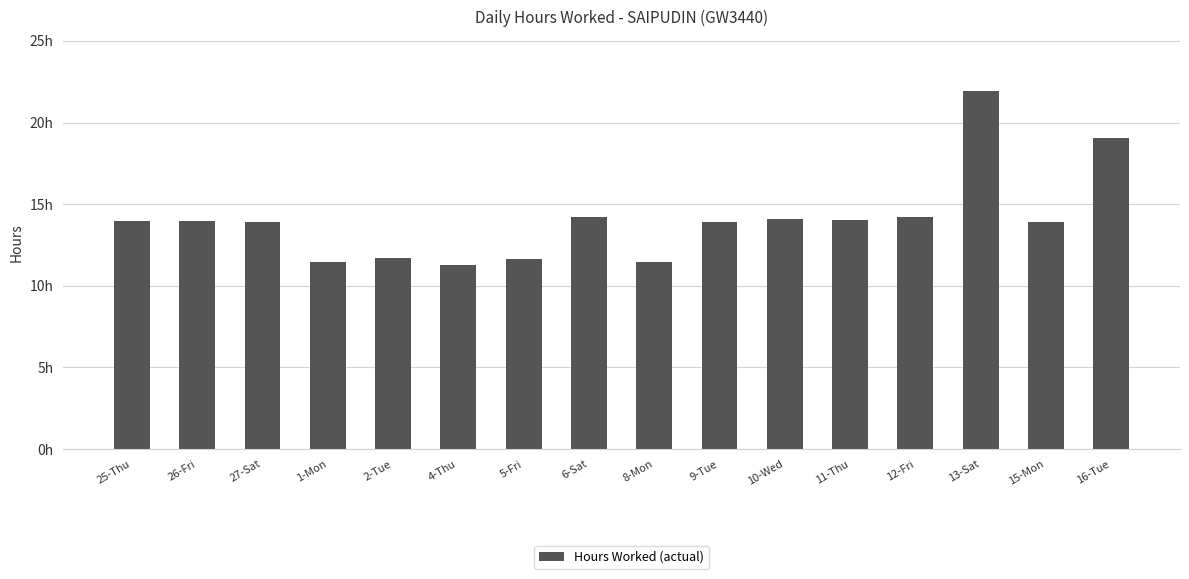

Which label corresponds to the smallest value in the chart?

4-Thu